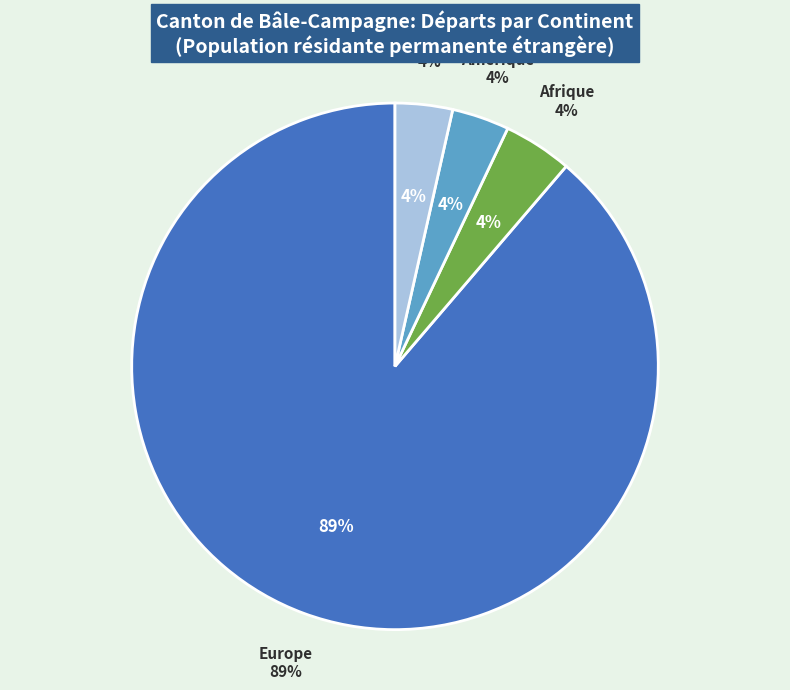

How much of the chart is everything except Océanie?

100.0%